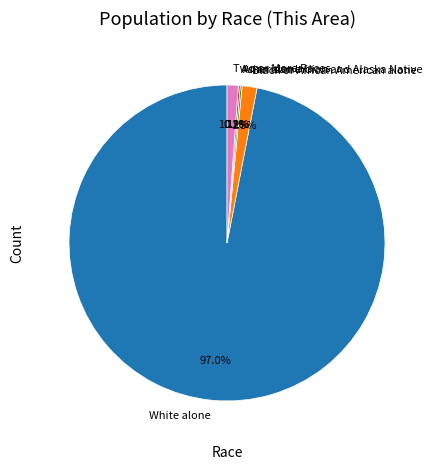

Is there a majority slice in this chart?

Yes